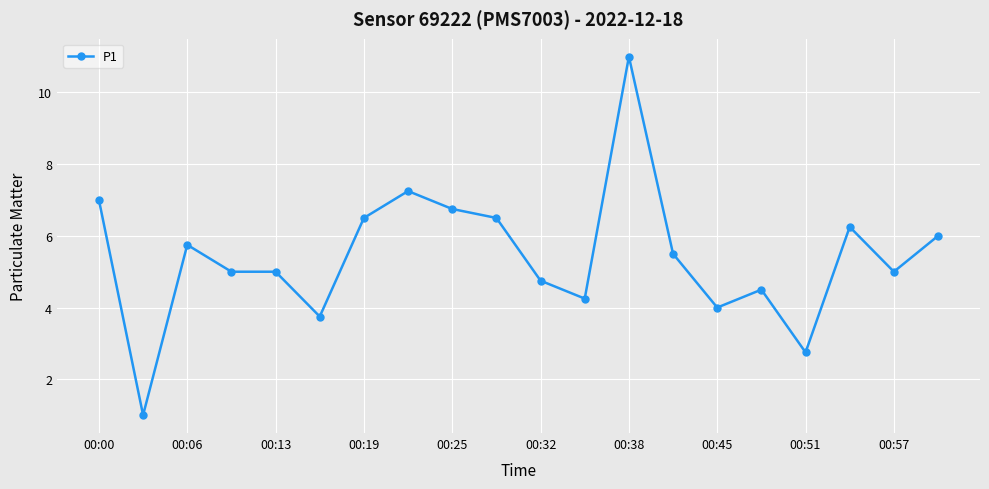

True or false: there are more than 1 points higher than both neighbors.

True